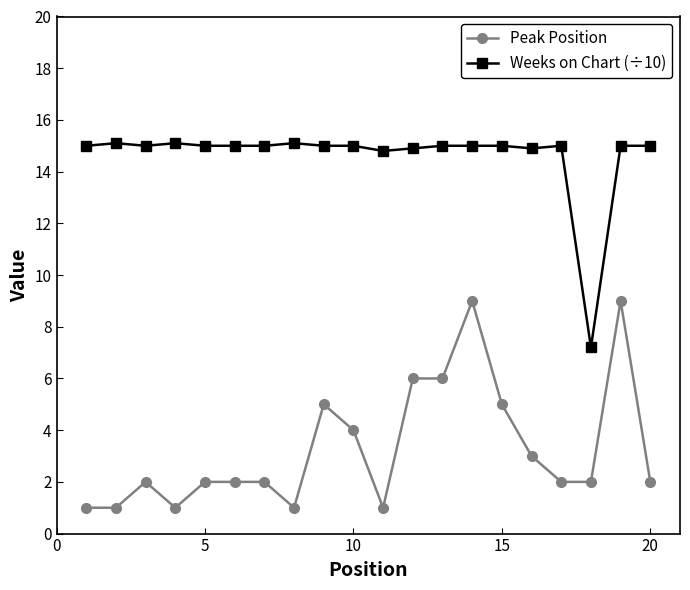

What is the maximum value shown in the chart?

15.1